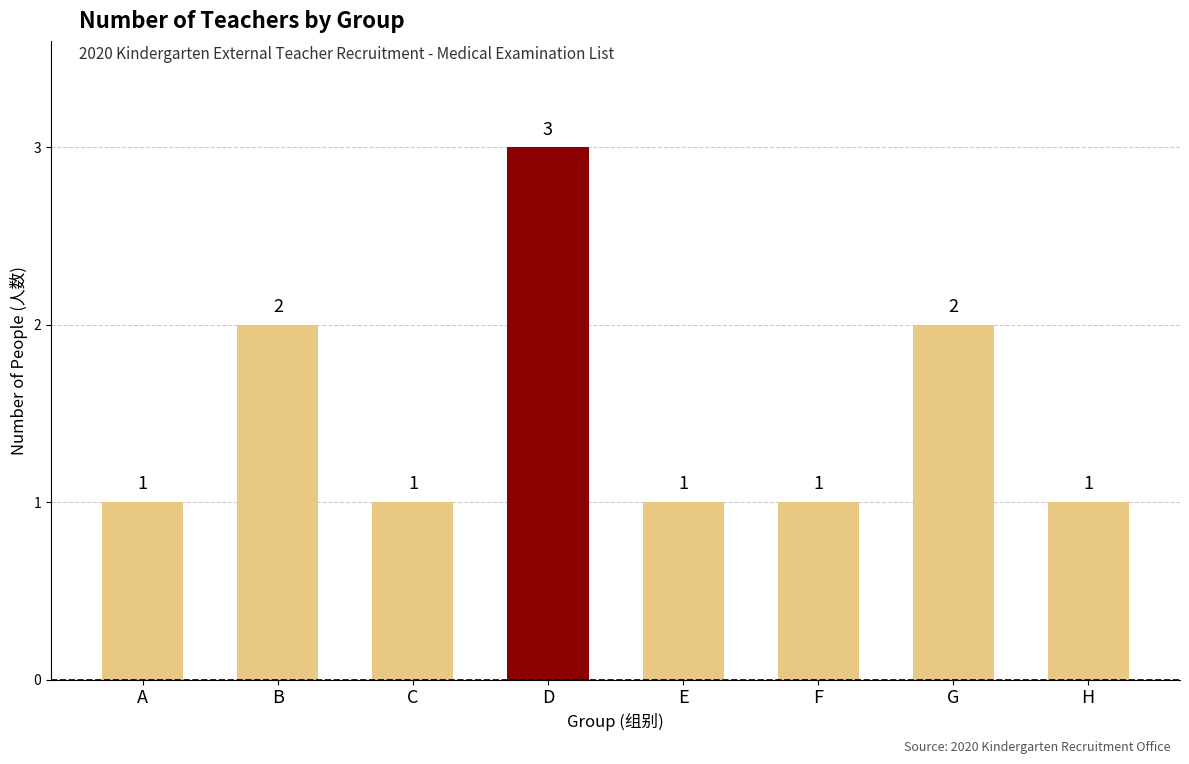

What is the greatest value displayed?

3